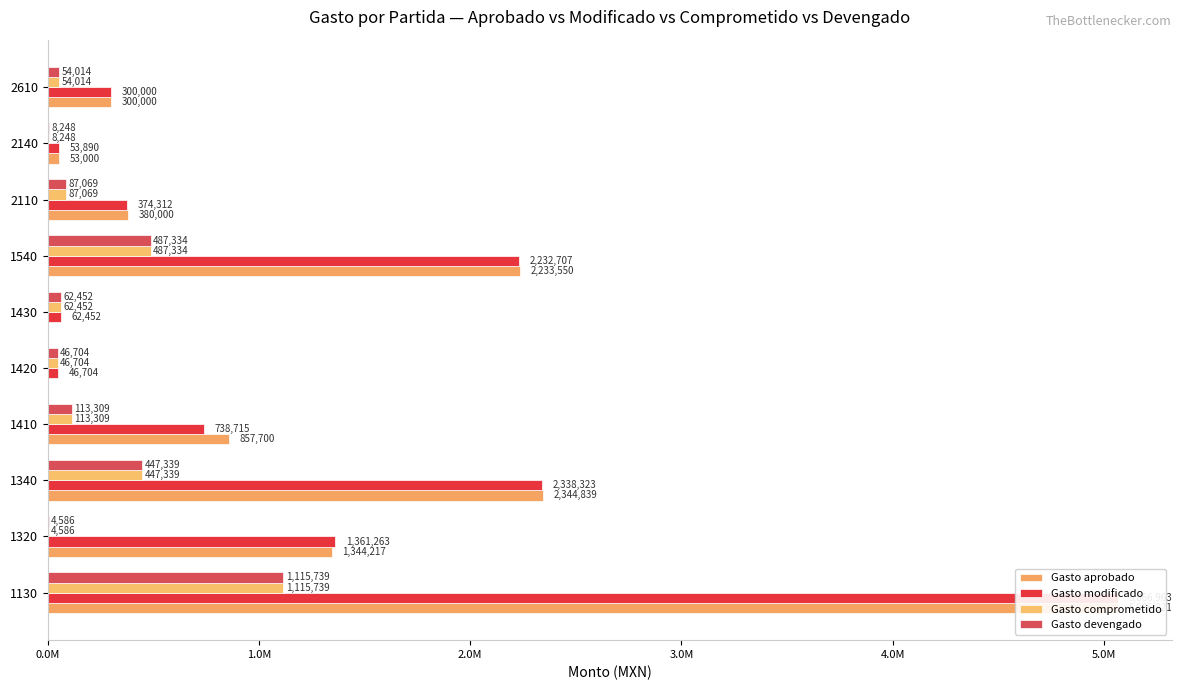

What is the value of the Gasto comprometido bar at the 1st from the left?

1115739.1